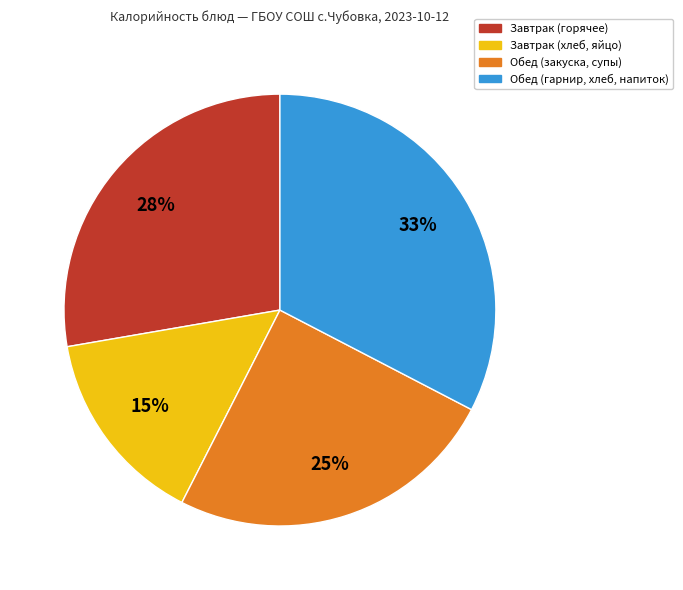

Rank the categories by value from highest to lowest.

Обед (гарнир, хлеб, напиток), Завтрак (горячее), Обед (закуска, супы), Завтрак (хлеб, яйцо)